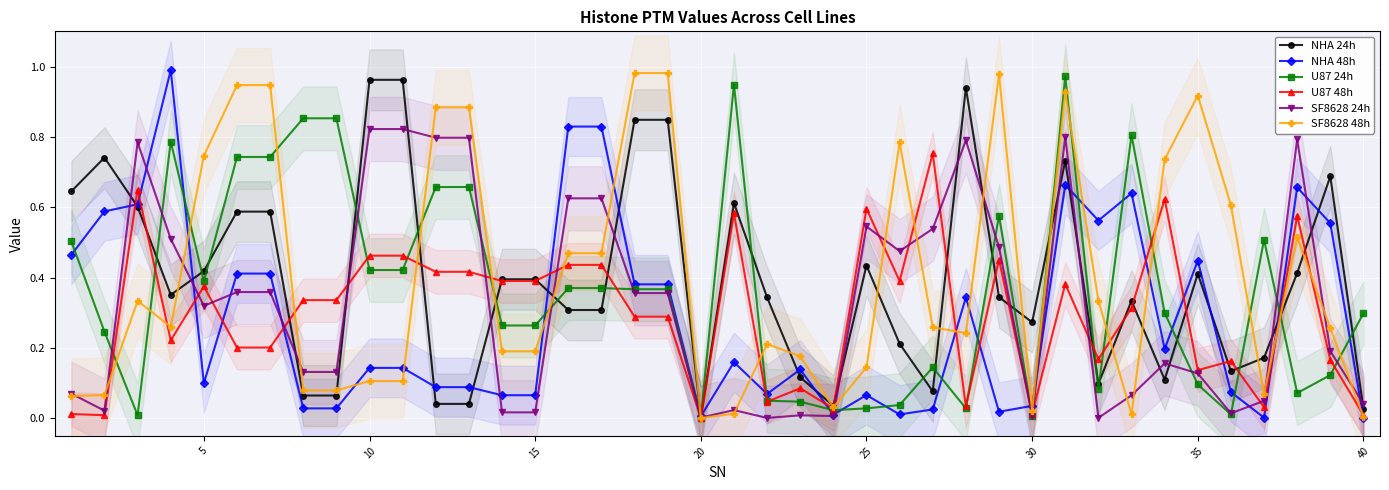

In NHA 24h, how many points are lower than both neighbors (excluding endpoints)?

11